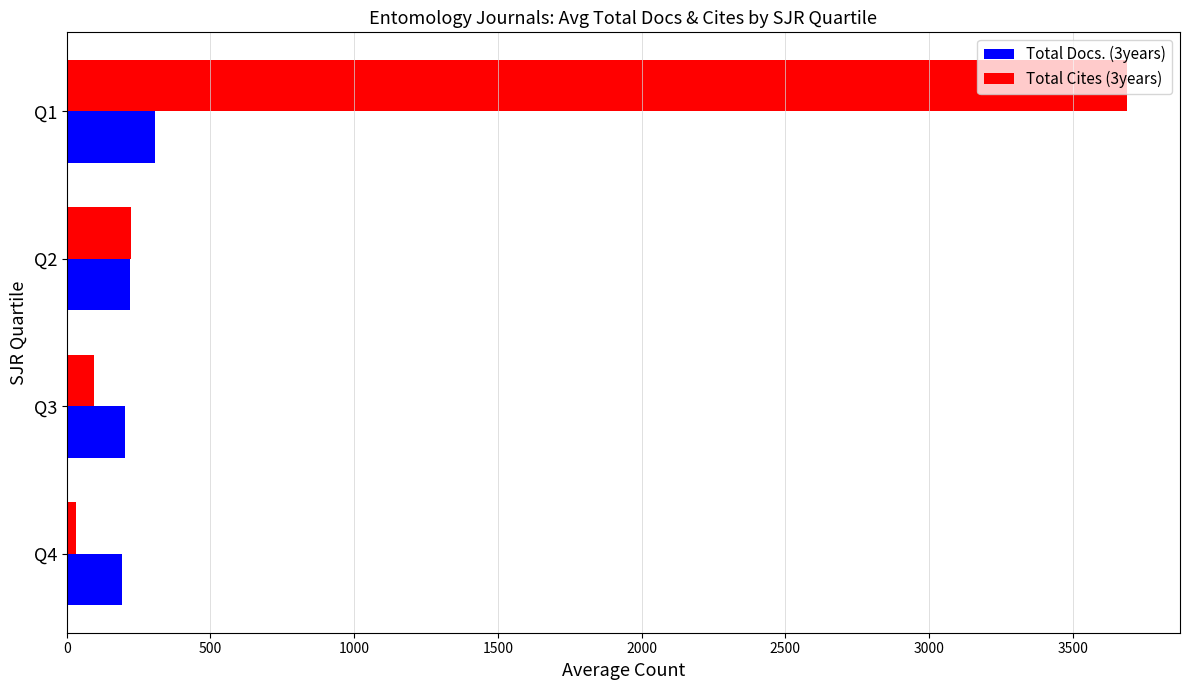

Which series has the widest spread of values?

Total Cites (3years)